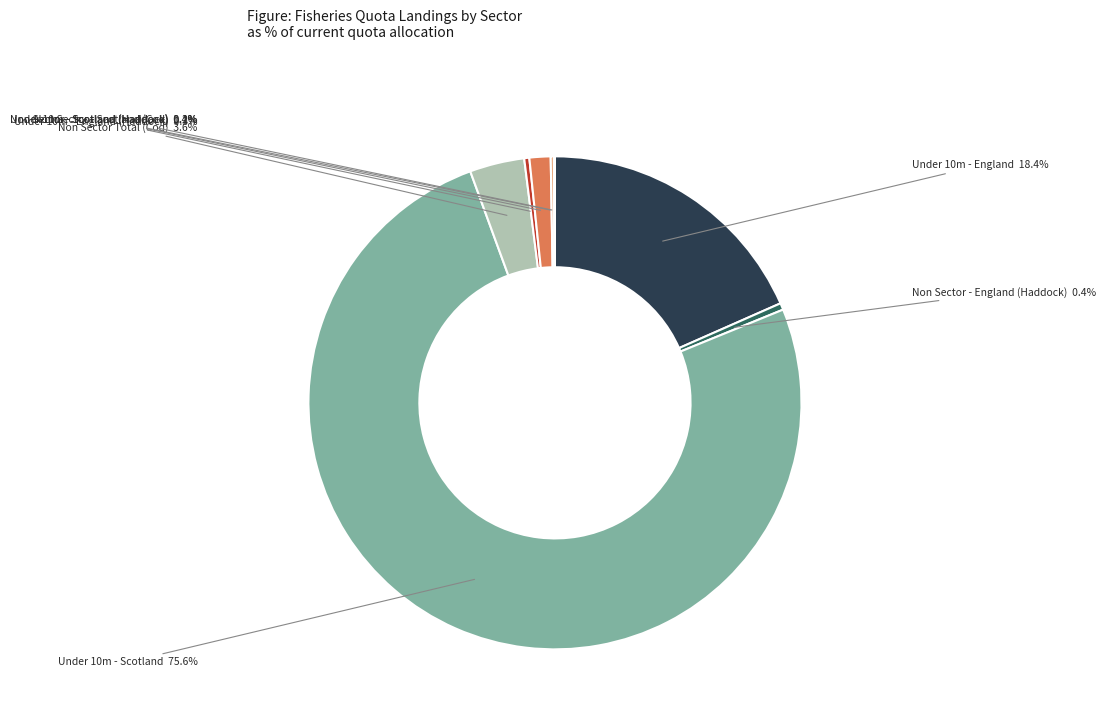

Is there a majority slice in this chart?

Yes